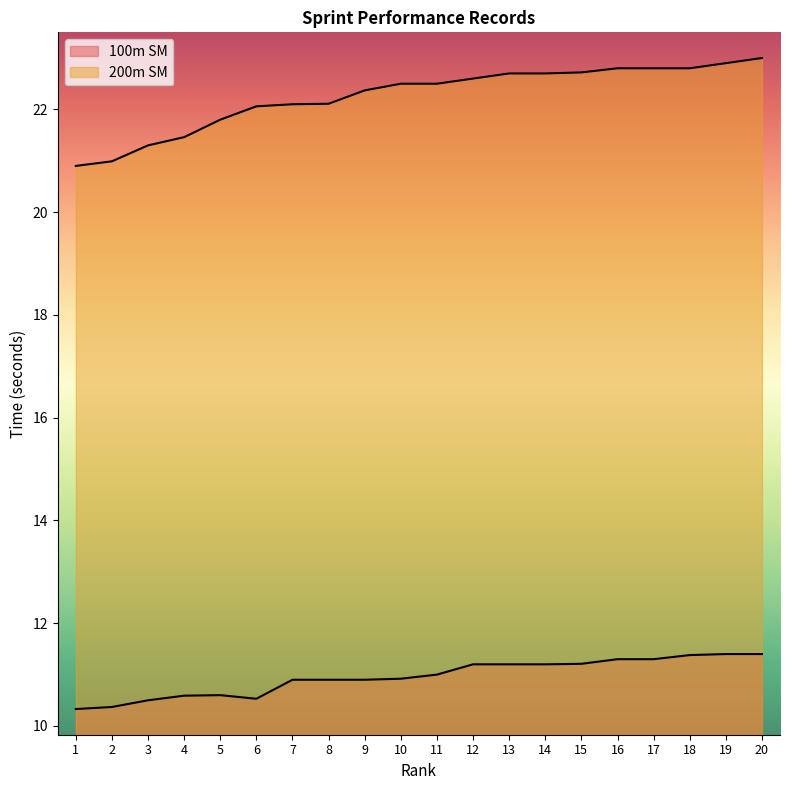

List the series in order of their overall mean, lowest first.

100m SM, 200m SM